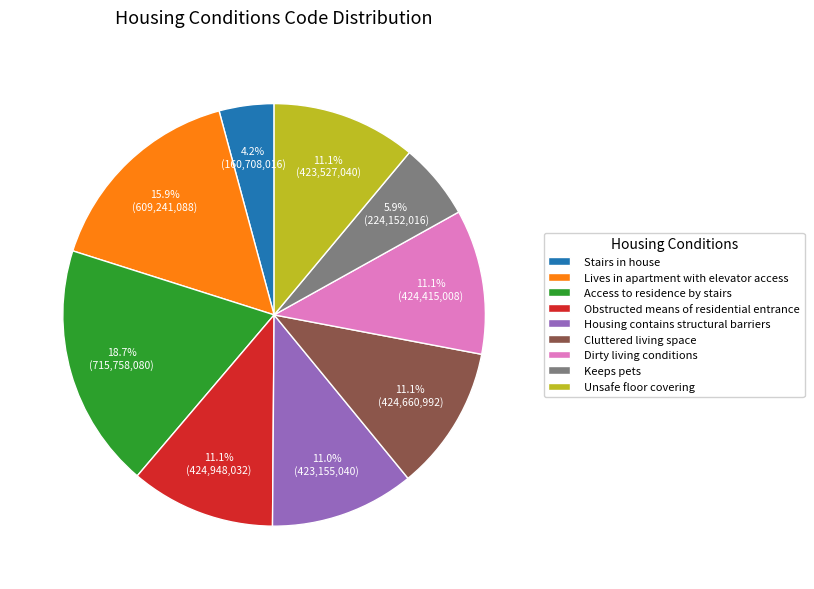

The Access to residence by stairs slice represents 19% of the pie. True or false?

True